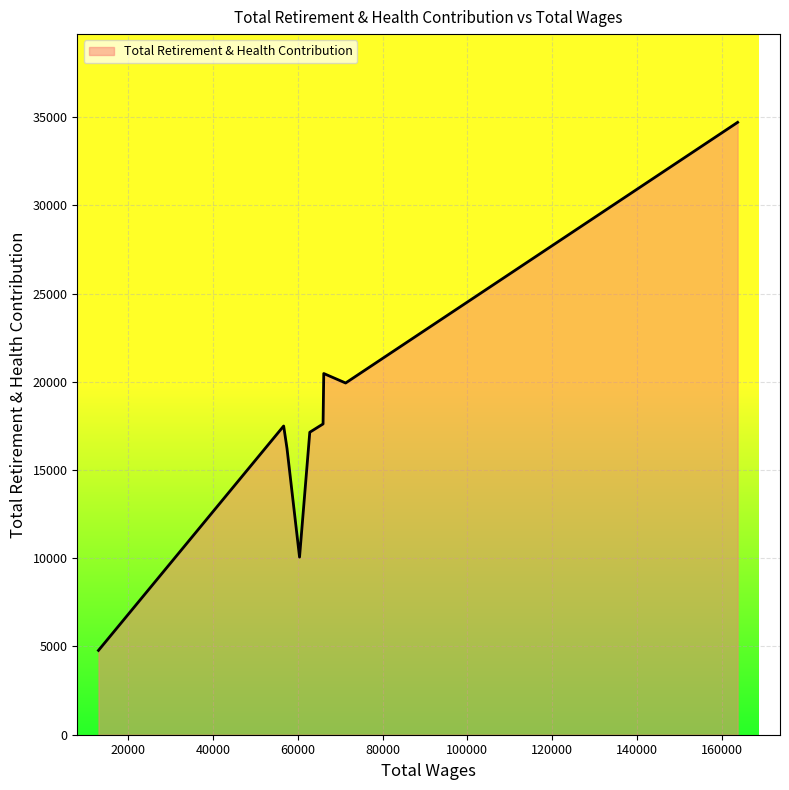

What is the smallest value displayed?

4778